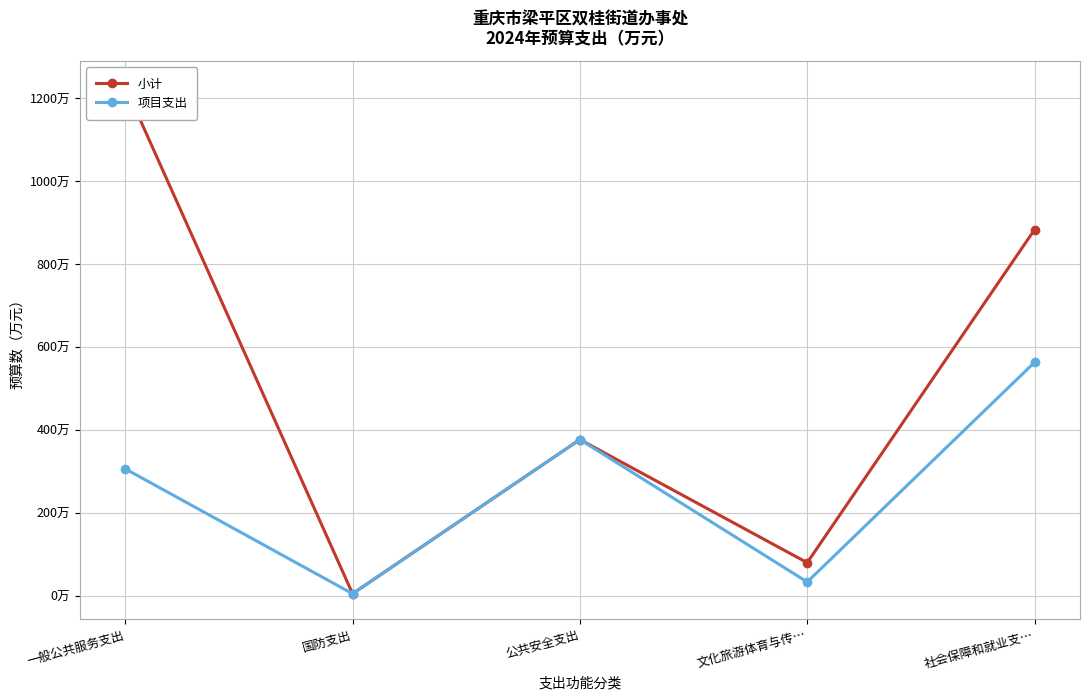

What is the difference between the second highest and minimum values in the 项目支出 series?

371.8